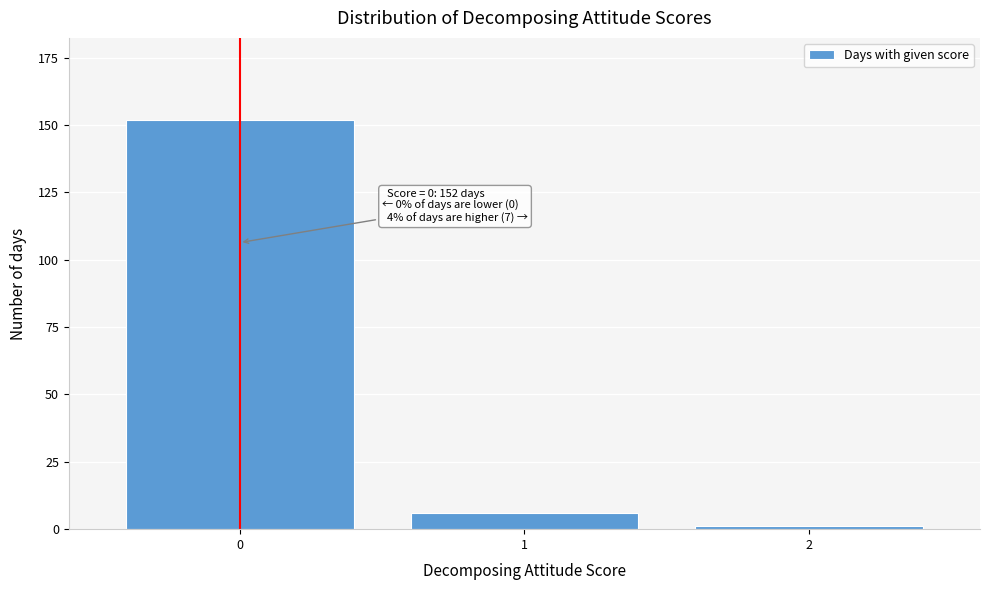

Reading left to right, list all the values displayed in this chart.

152	6	1